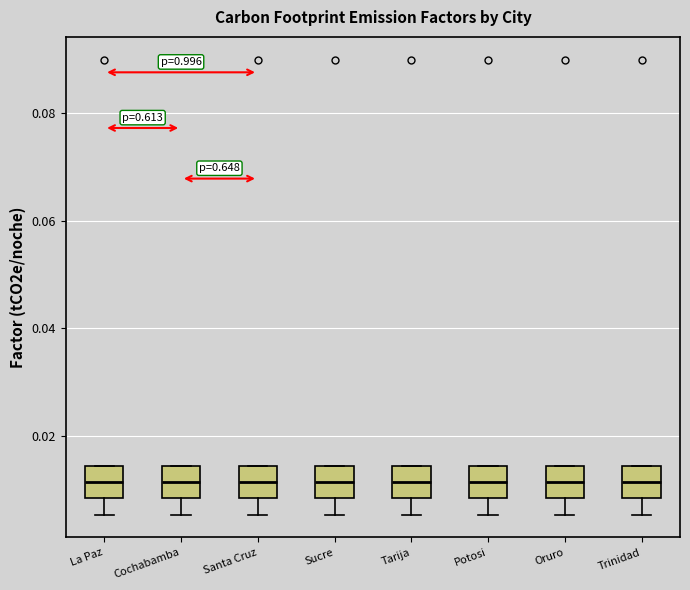

Reading left to right, transcribe this box plot: for each box, give where its median line is, the range the box spans, and where its two whiskers end, as read against the y-axis. The values are not printed on the chart, so give them approximately, as read against the axis.

La Paz: median 0.012, box 0.008 to 0.014, whiskers 0.006 to 0.014
Cochabamba: median 0.012, box 0.008 to 0.014, whiskers 0.006 to 0.014
Santa Cruz: median 0.012, box 0.008 to 0.014, whiskers 0.006 to 0.014
Sucre: median 0.012, box 0.008 to 0.014, whiskers 0.006 to 0.014
Tarija: median 0.012, box 0.008 to 0.014, whiskers 0.006 to 0.014
Potosi: median 0.012, box 0.008 to 0.014, whiskers 0.006 to 0.014
Oruro: median 0.012, box 0.008 to 0.014, whiskers 0.006 to 0.014
Trinidad: median 0.012, box 0.008 to 0.014, whiskers 0.006 to 0.014